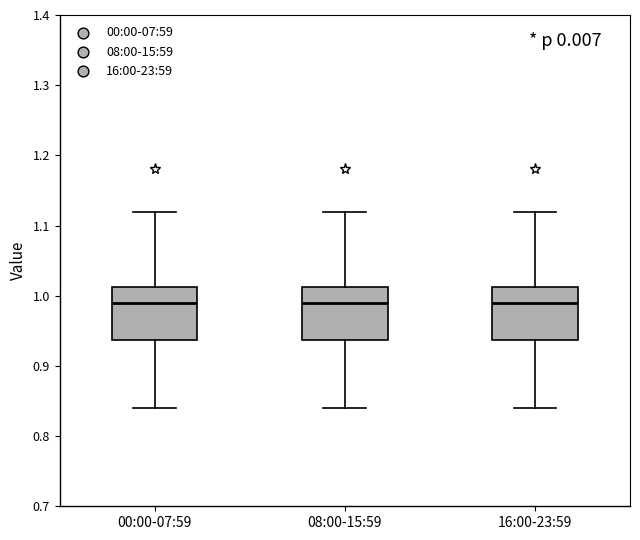

Reading left to right, transcribe this box plot: for each box, give where its median line is, the range the box spans, and where its two whiskers end, as read against the y-axis. The values are not printed on the chart, so give them approximately, as read against the axis.

00:00-07:59: median 0.99, box 0.94 to 1.01, whiskers 0.84 to 1.12
08:00-15:59: median 0.99, box 0.94 to 1.01, whiskers 0.84 to 1.12
16:00-23:59: median 0.99, box 0.94 to 1.01, whiskers 0.84 to 1.12